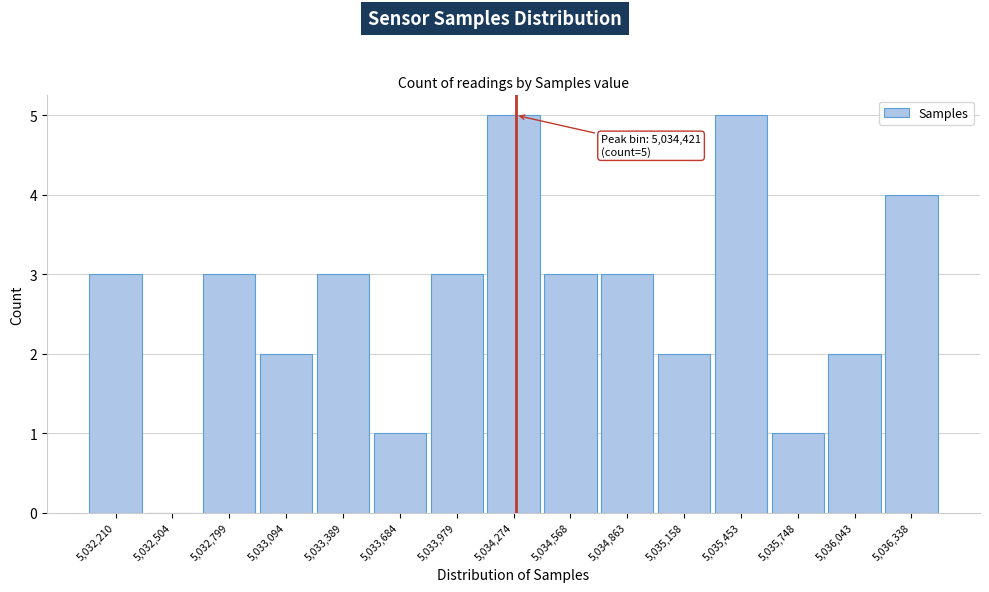

Reading left to right, extract all data points from this chart.

5,032,210=3	5,032,504=0	5,032,799=3	5,033,094=2	5,033,389=3	5,033,684=1	5,033,979=3	5,034,274=5	5,034,568=3	5,034,863=3	5,035,158=2	5,035,453=5	5,035,748=1	5,036,043=2	5,036,338=4